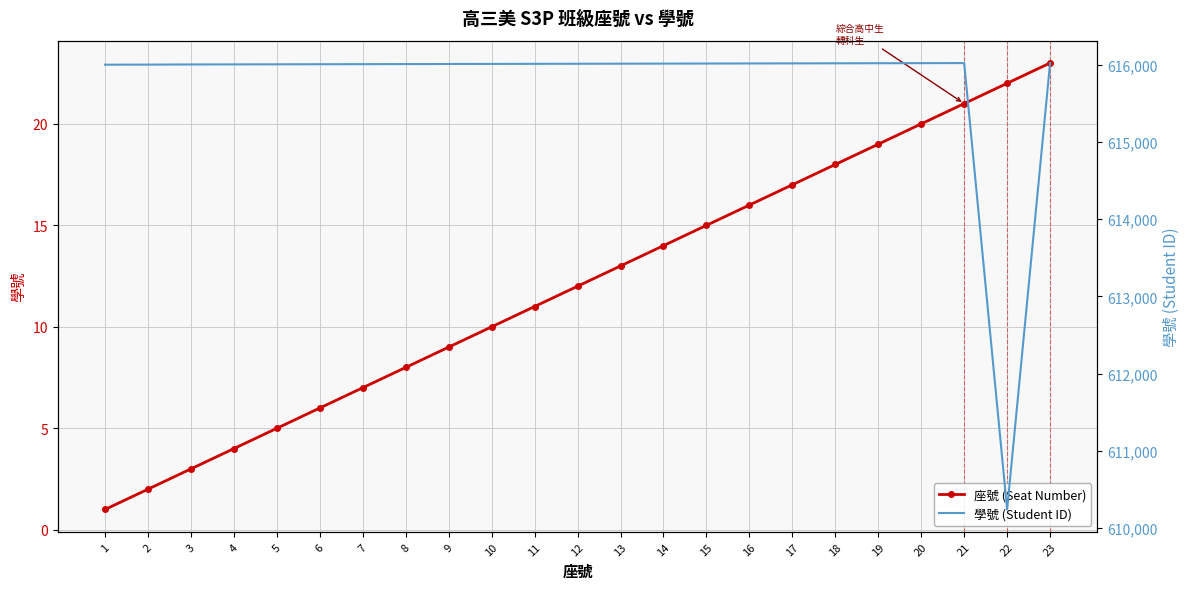

What is the average value of the 座號 (Seat Number) series?

12